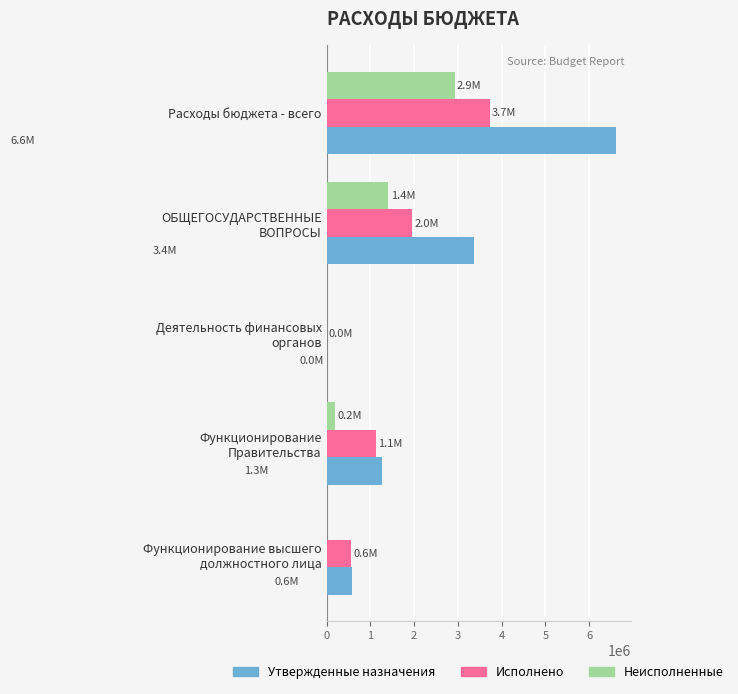

What is the highest value of the Утвержденные назначения series?

6620836.0